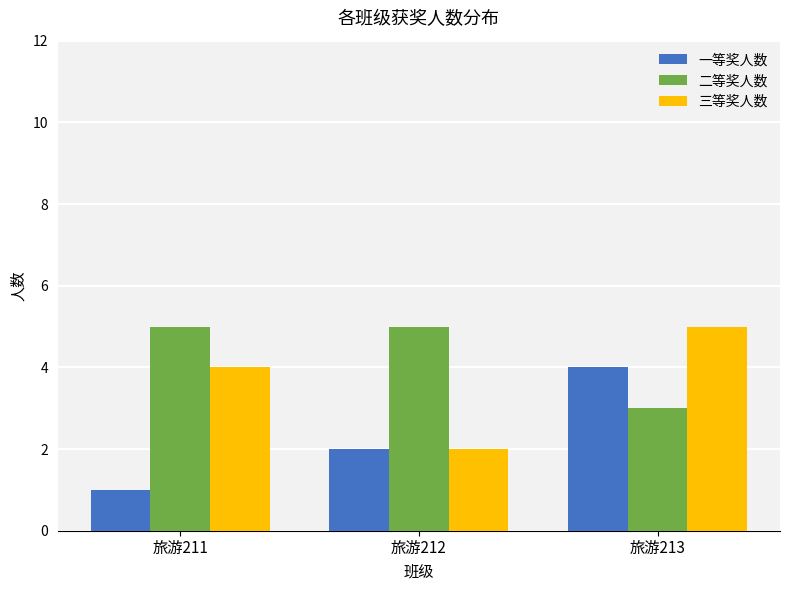

What are all the series names shown in the legend?

一等奖人数, 二等奖人数, 三等奖人数